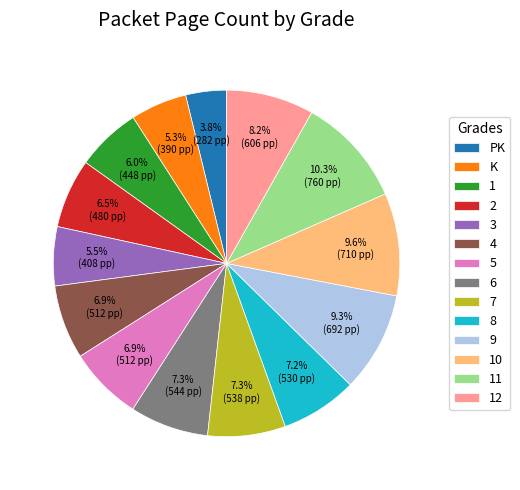

To the nearest percent, what percentage of the pie is 5?

7%